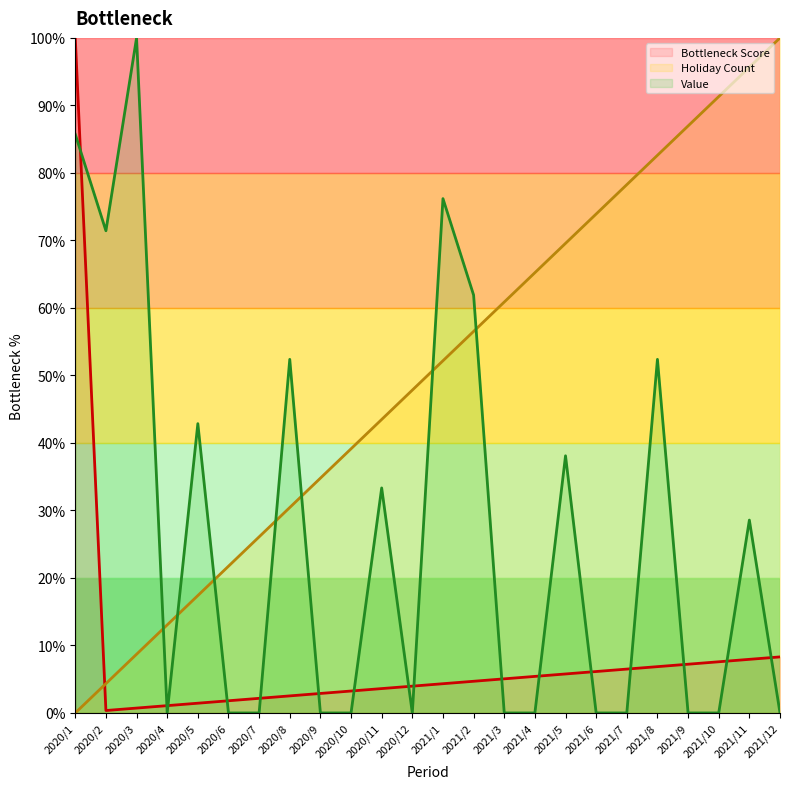

How many distinct data groups are displayed?

3